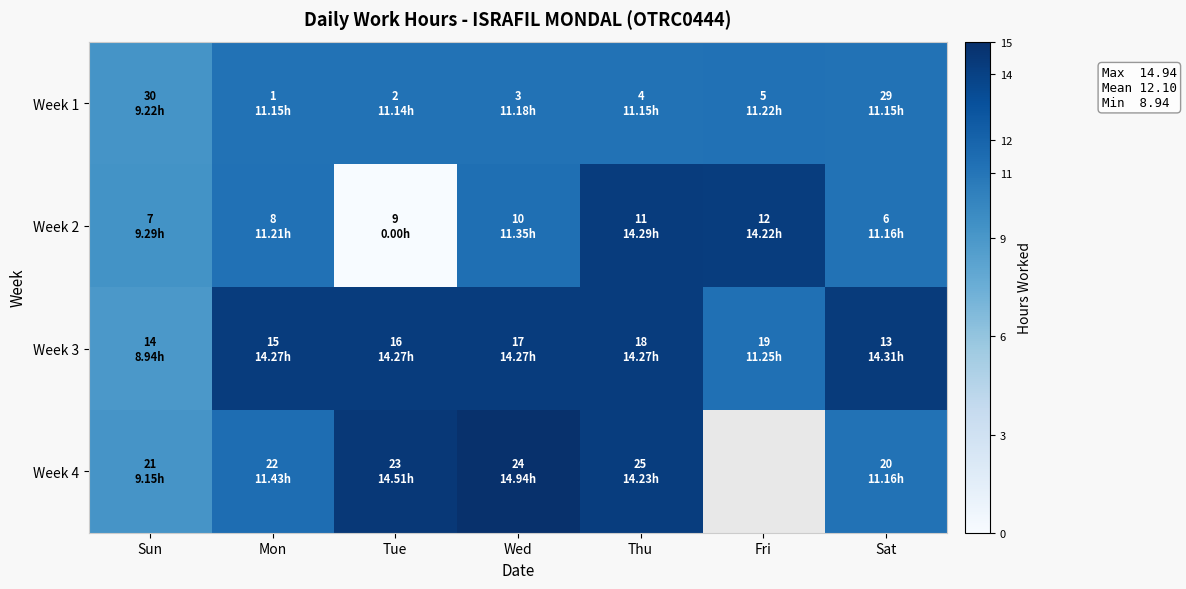

What is the total value across all series at Thu?

53.9